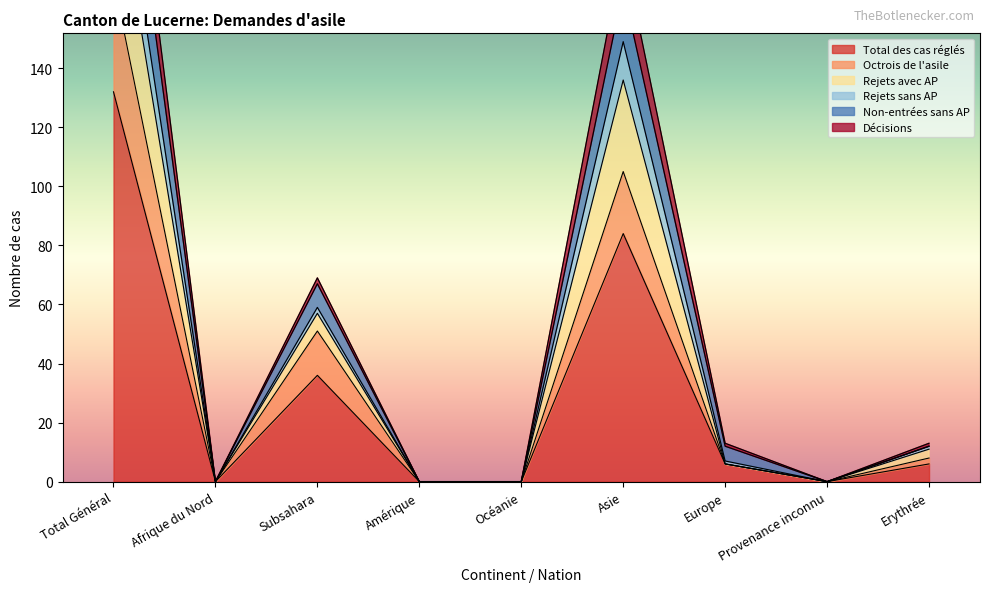

True or false: Octrois de l'asile and Rejets avec AP intersect in this chart.

False